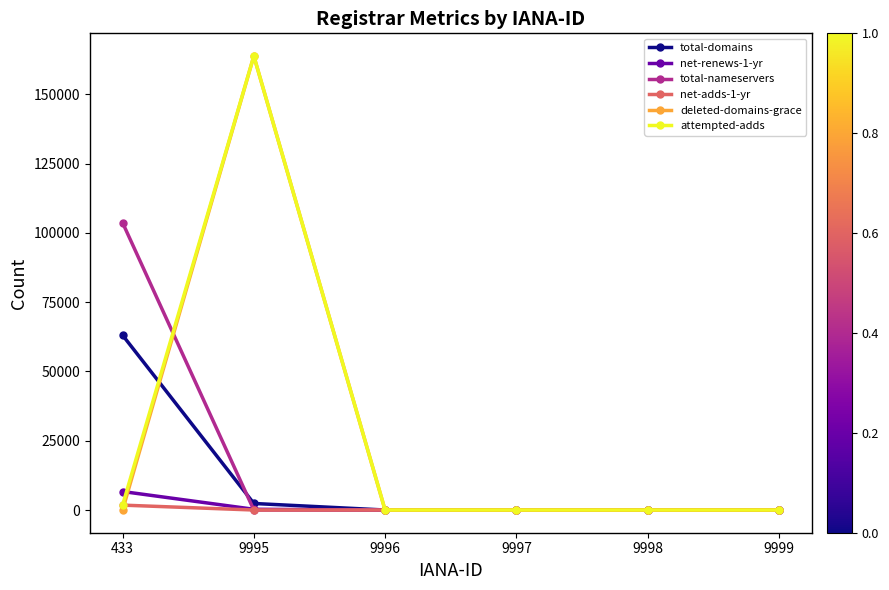

What is the sum of all total-nameservers values?

103665